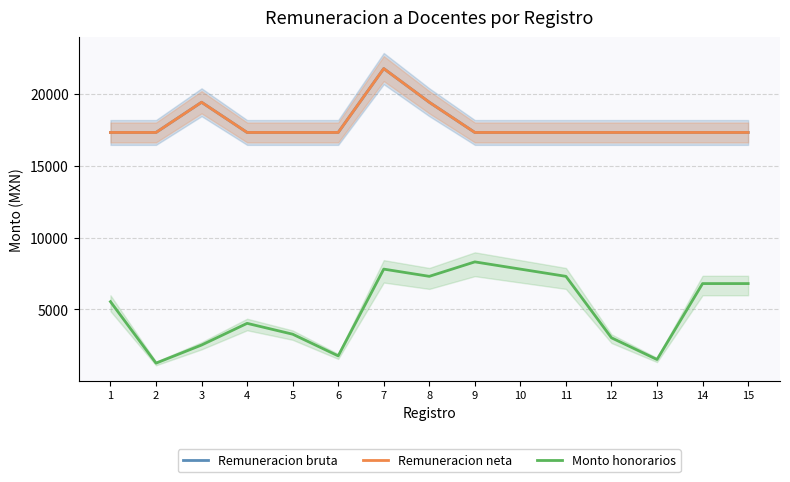

Reading left to right, what are all the values shown in this chart?

Remuneracion bruta: 17336.9	17336.9	19442.8	17336.9	17336.9	17336.9	21788.8	19442.8	17336.9	17336.9	17336.9	17336.9	17336.9	17336.9	17336.9
Remuneracion neta: 17336.9	17336.9	19442.8	17336.9	17336.9	17336.9	21788.8	19442.8	17336.9	17336.9	17336.9	17336.9	17336.9	17336.9	17336.9
Monto honorarios: 5544.4	1260.1	2520.2	4032.3	3276.3	1764.1	7812.6	7308.6	8316.7	7812.6	7308.6	3024.2	1512.1	6804.5	6804.5